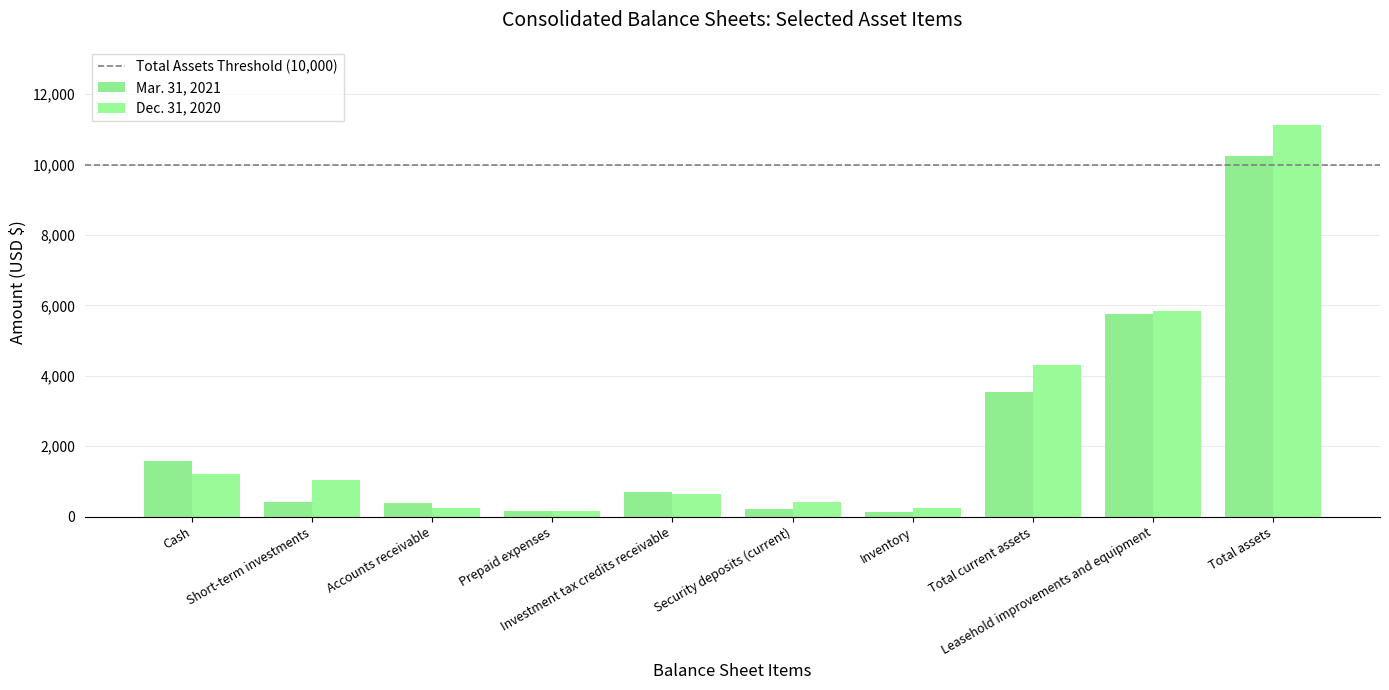

Rank the series at Short-term investments from lowest to highest value.

Mar. 31, 2021, Dec. 31, 2020